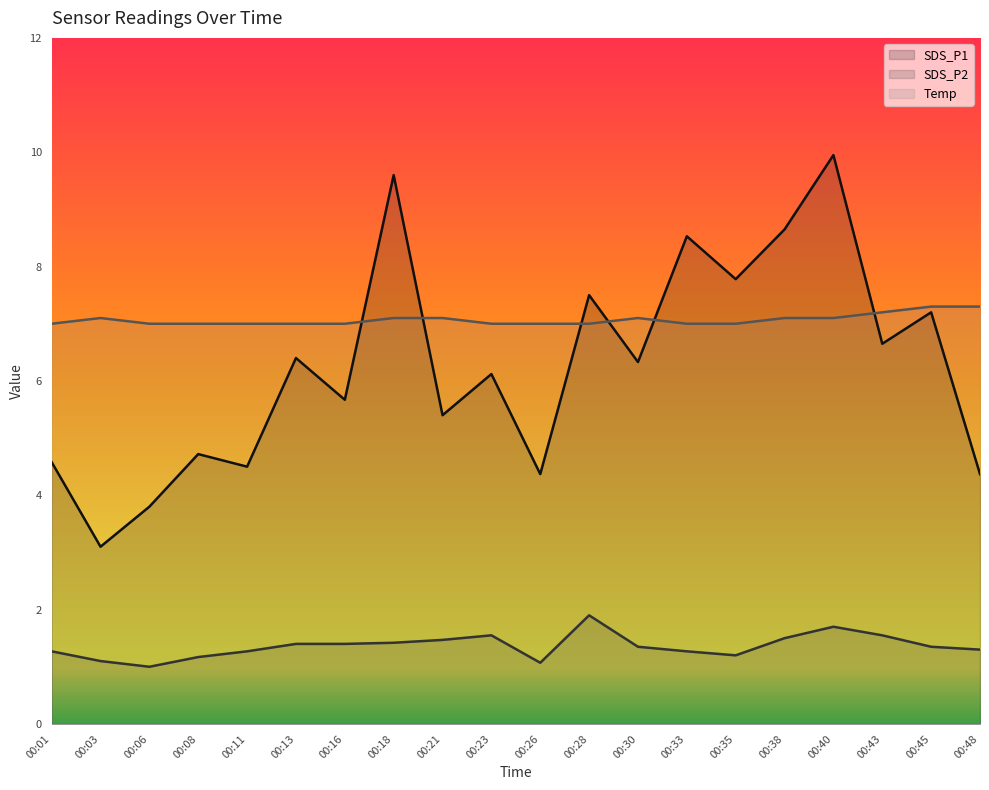

What is the smallest value displayed?

1.0